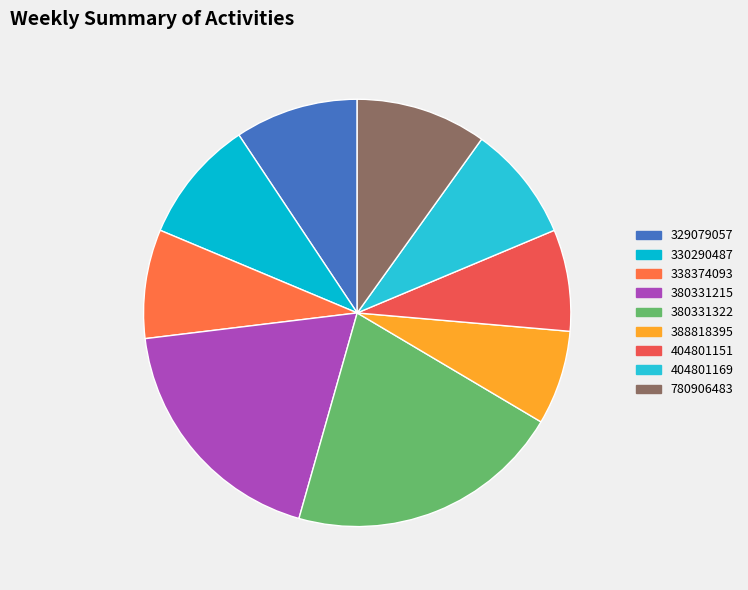

What is the ratio of the value at 404801169 to the value at 380331322?

0.4